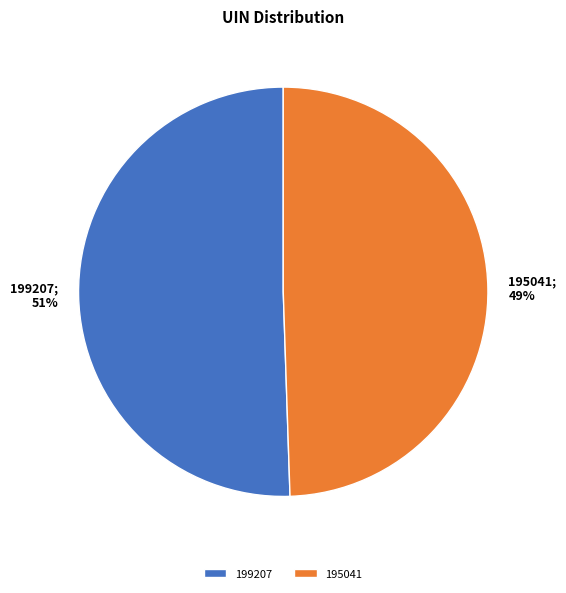

Do 195041 and 199207 together represent more than half of the pie?

Yes